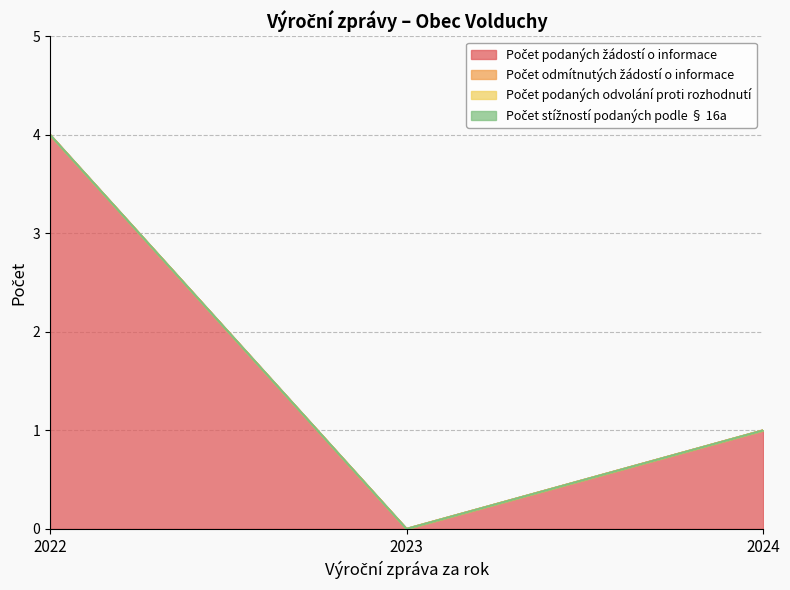

How many lines are shown in the chart?

4